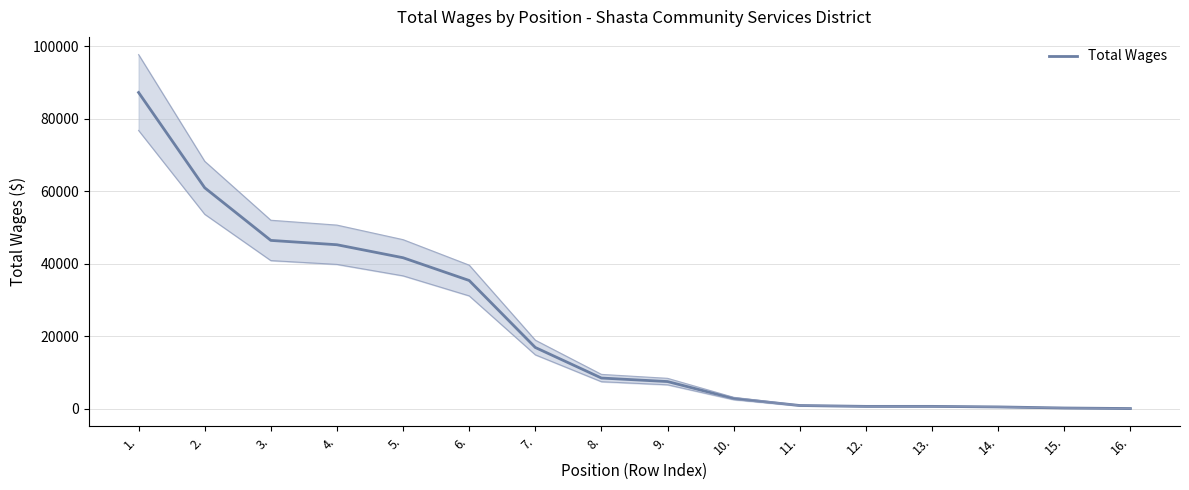

The chart shows a value of 7447 at 9.. True or false?

True